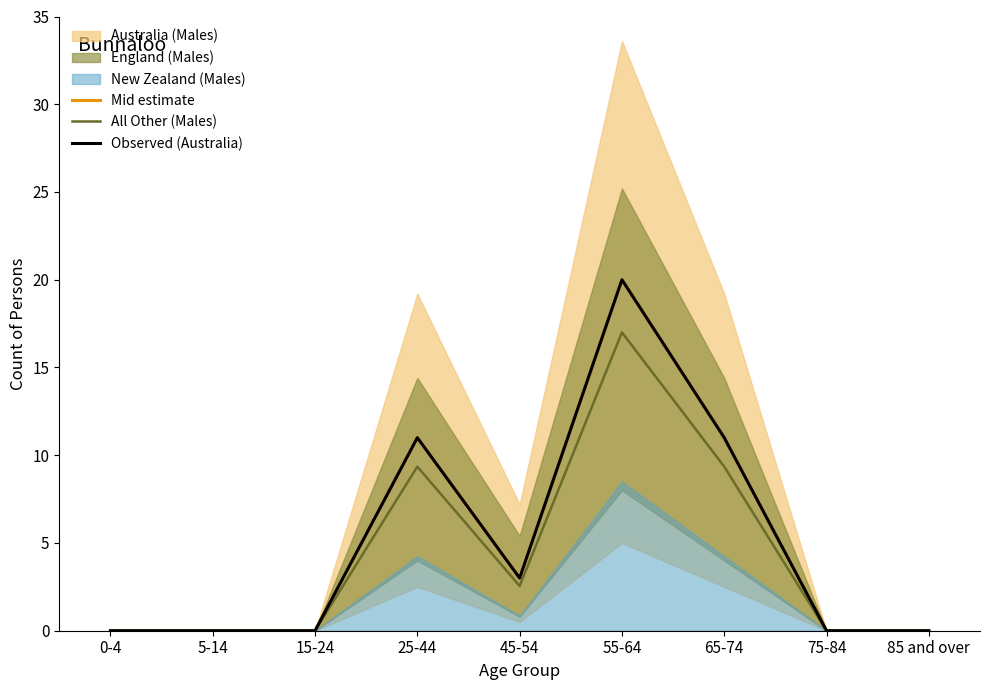

Between 65-74 and 55-64, which is larger?

55-64